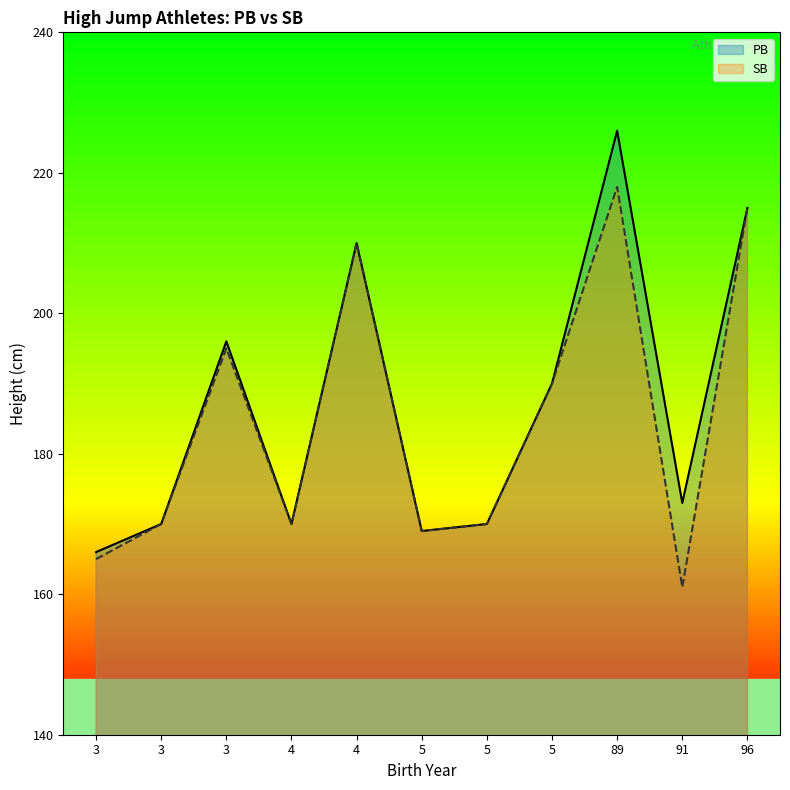

At which label does SB first exceed 170?

3